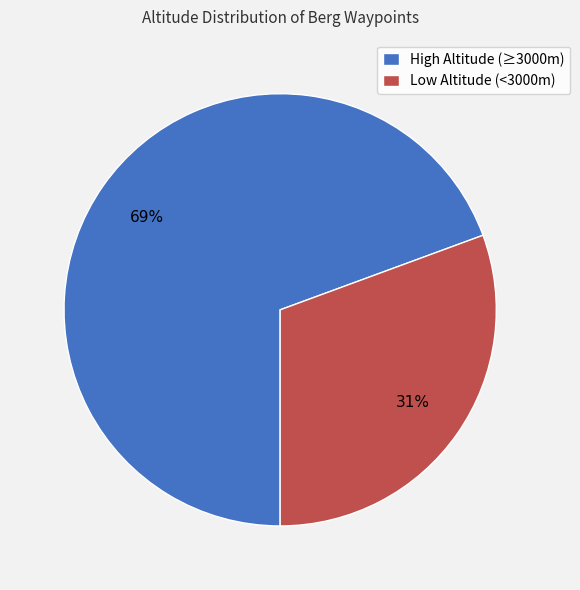

Which category accounts for the majority?

High Altitude (≥3000m)